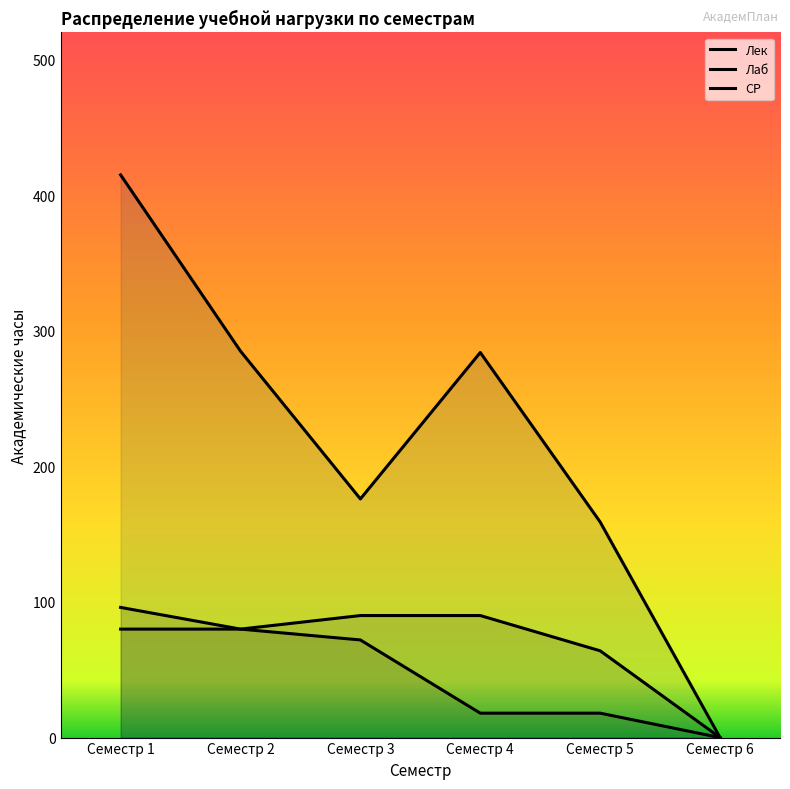

What is the approximate value of Лаб at Семестр 3?

90